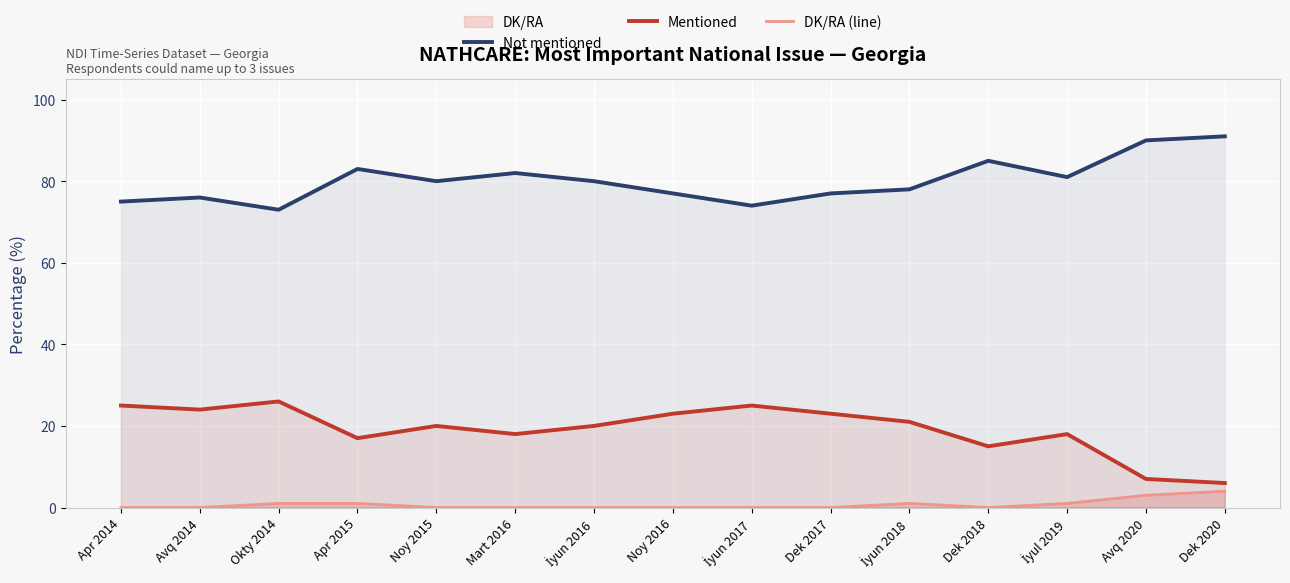

Is the value of Mentioned at İyun 2016 greater than the value of Not mentioned at İyun 2018?

No